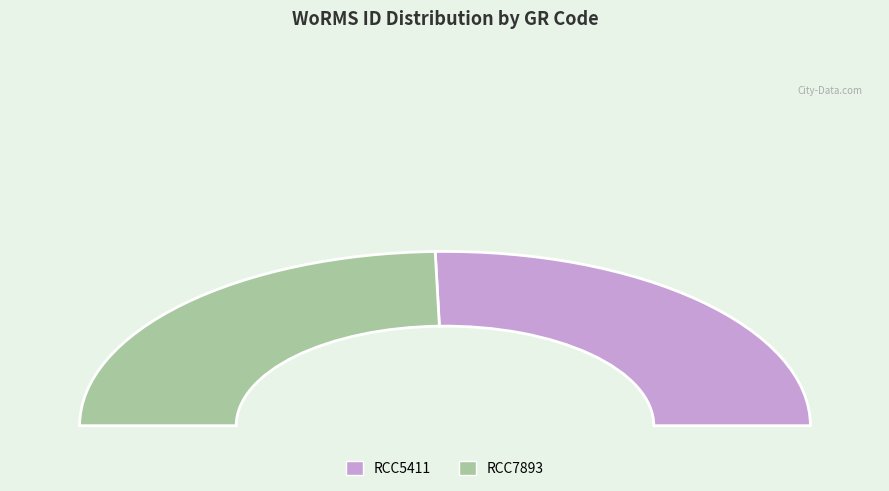

Which category has the smallest portion of the pie?

RCC7893